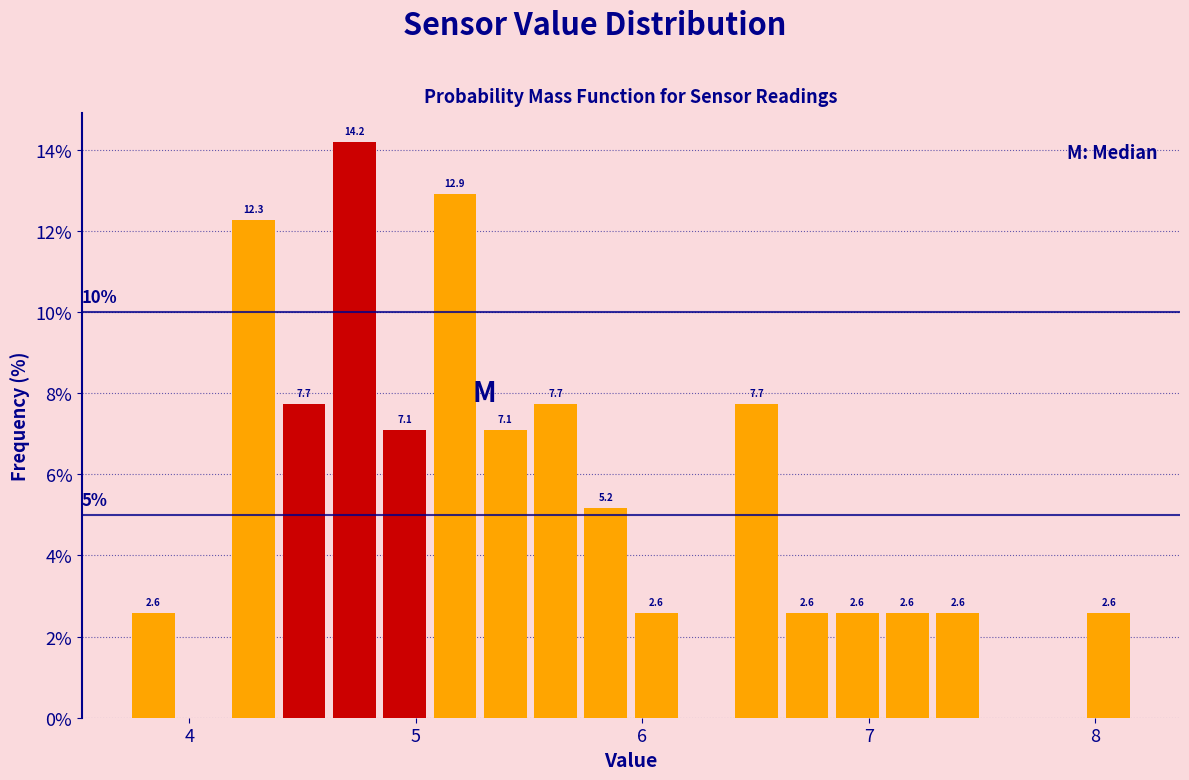

Read against the x-axis, roughly where is the centre of the tallest bar?

4.7